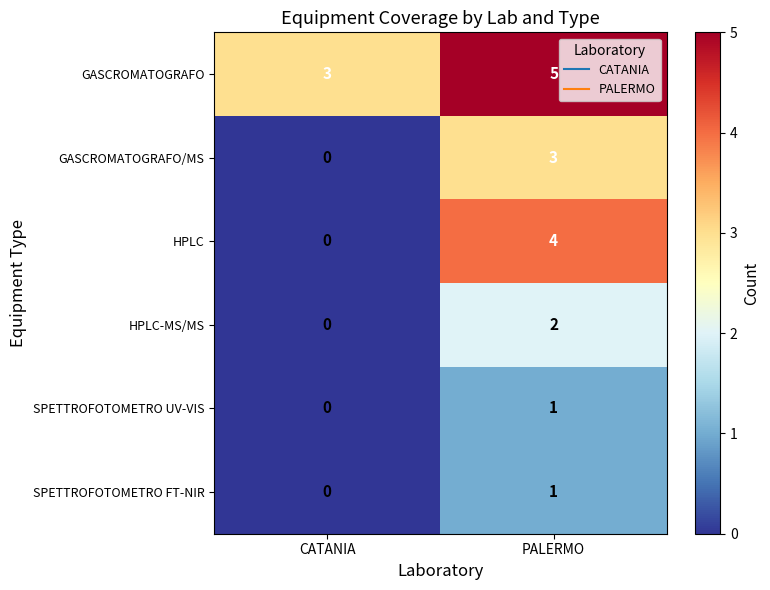

Reading right to left, extract all data points from this chart.

GASCROMATOGRAFO: 5	3
GASCROMATOGRAFO/MS: 3	0
HPLC: 4	0
HPLC-MS/MS: 2	0
SPETTROFOTOMETRO UV-VIS: 1	0
SPETTROFOTOMETRO FT-NIR: 1	0